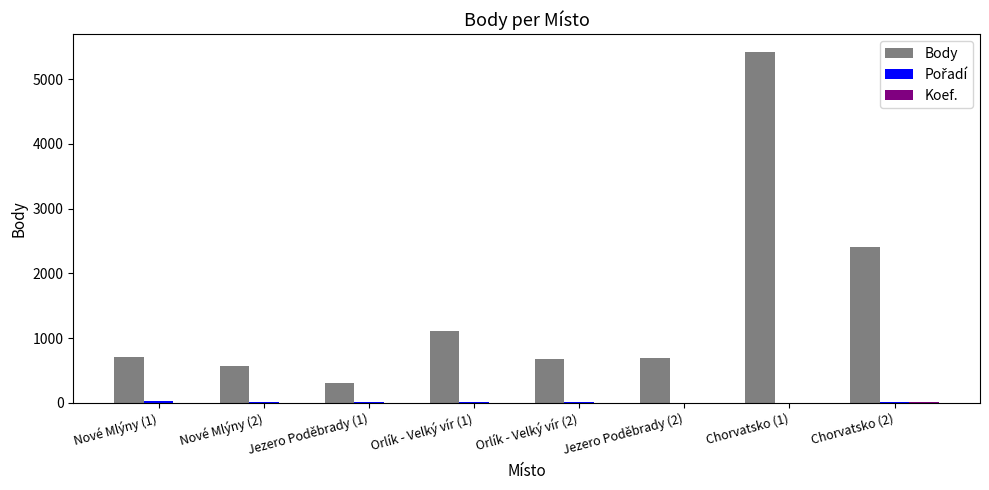

Which series changed the most between Orlík - Velký vír (2) and Chorvatsko (1)?

Body